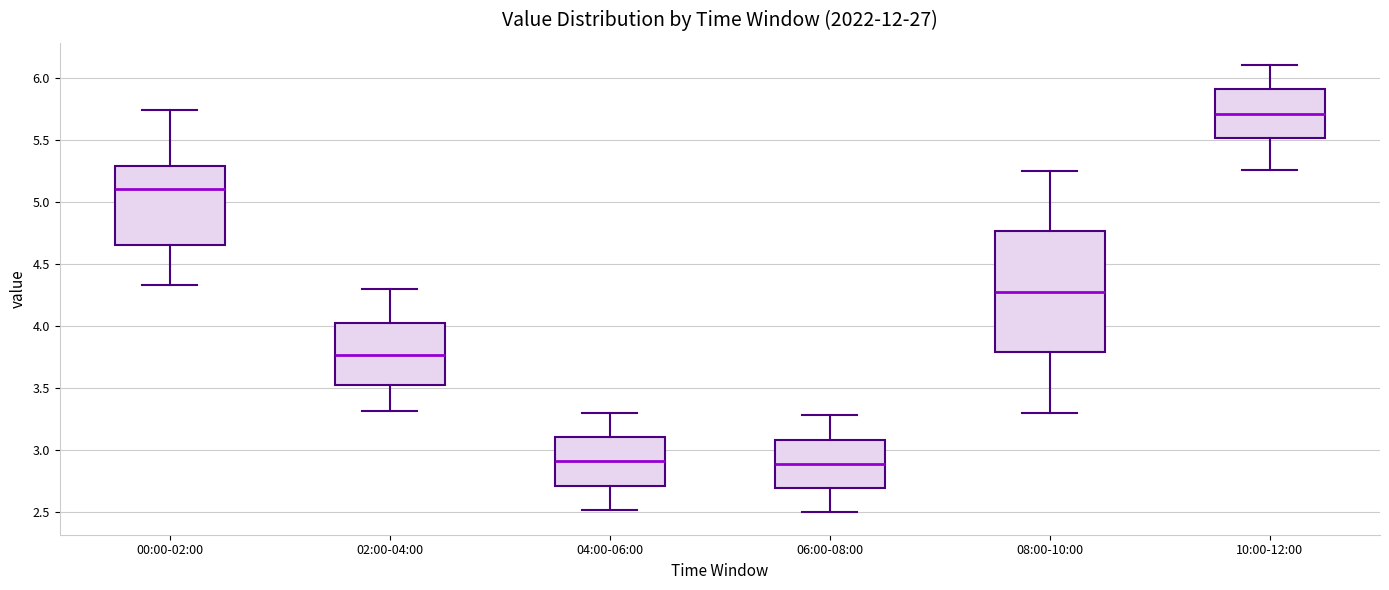

Reading left to right, read every box against the y-axis: the position of its median line, the range the box covers, and the ends of its whiskers. The values are not printed on the chart, so give them approximately, as read against the axis.

00:00-02:00: median 5.10, box 4.65 to 5.30, whiskers 4.35 to 5.75
02:00-04:00: median 3.75, box 3.55 to 4.05, whiskers 3.30 to 4.30
04:00-06:00: median 2.90, box 2.70 to 3.10, whiskers 2.50 to 3.30
06:00-08:00: median 2.90, box 2.70 to 3.10, whiskers 2.50 to 3.30
08:00-10:00: median 4.30, box 3.80 to 4.75, whiskers 3.30 to 5.25
10:00-12:00: median 5.70, box 5.50 to 5.90, whiskers 5.25 to 6.10